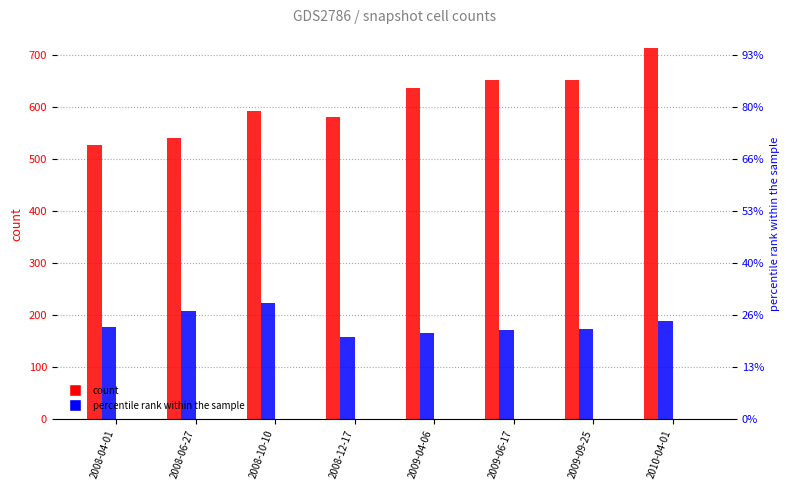

Is it true that over_thousand_cells equals 0 at 2008-04-01?

True